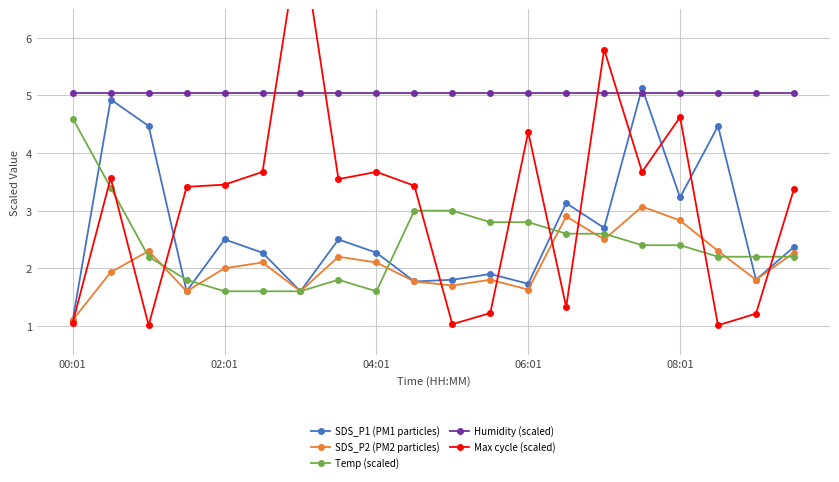

True or false: Max cycle (scaled) has more than 1 points higher than both neighbors.

True